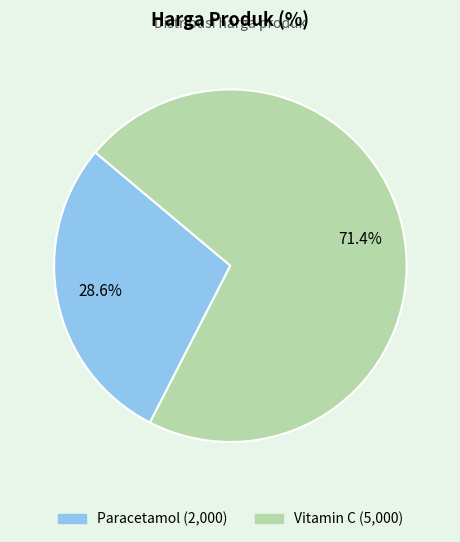

What is the largest slice in the pie chart?

Vitamin C